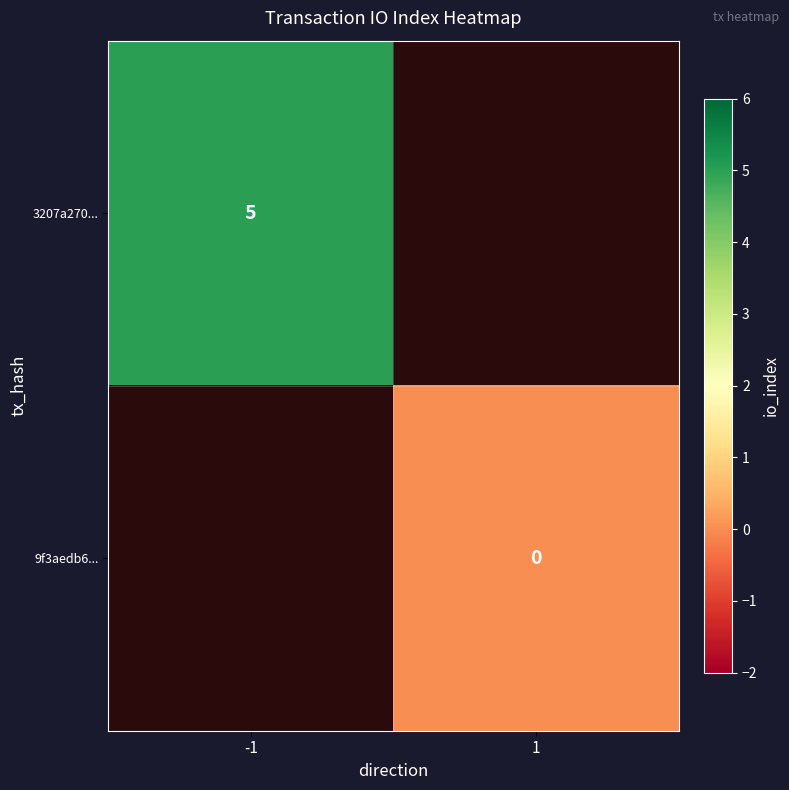

The value of 3207a270... at -1 is 7.0. True or false?

False